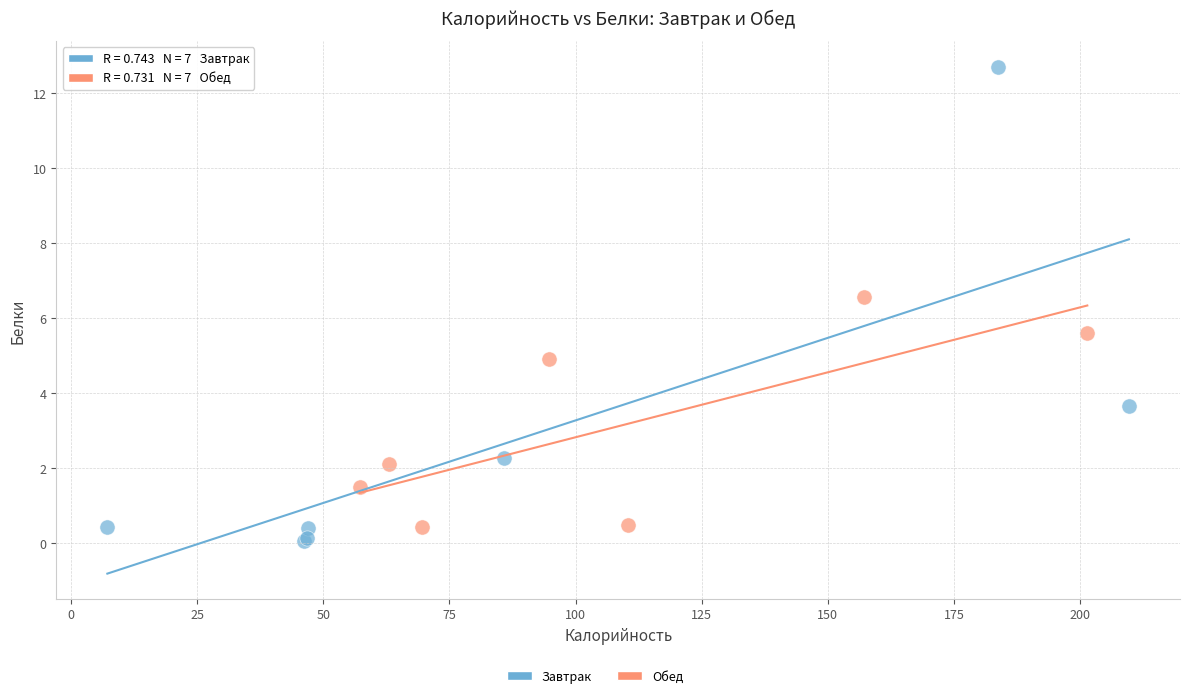

Which series contains the lowest Y value?

Завтрак